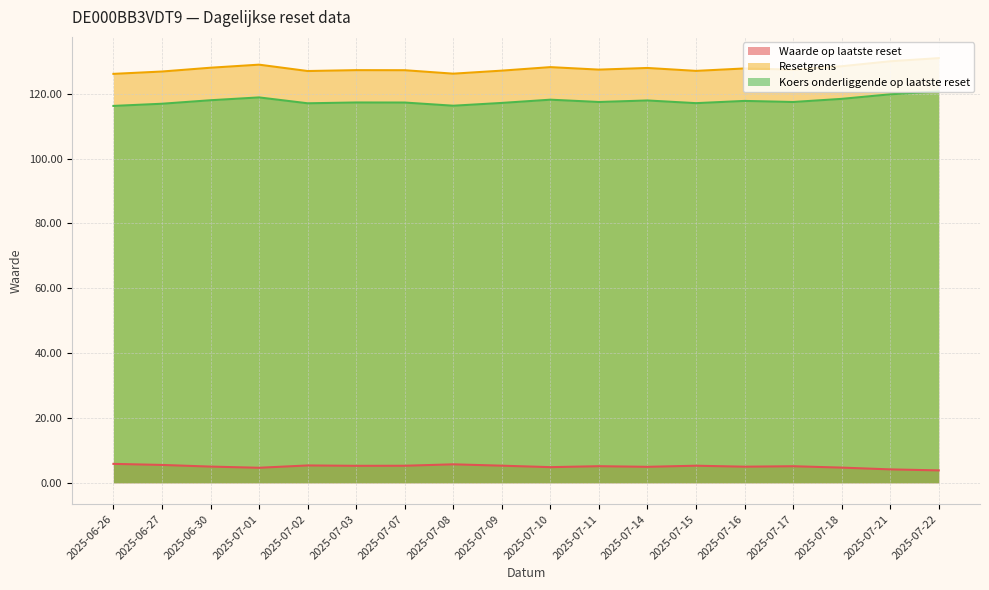

Reading left to right, what are all the values shown in this chart?

Waarde op laatste reset: 2025-06-26=5.8	2025-06-27=5.5	2025-06-30=5.0	2025-07-01=4.7	2025-07-02=5.4	2025-07-03=5.2	2025-07-07=5.3	2025-07-08=5.7	2025-07-09=5.3	2025-07-10=4.8	2025-07-11=5.1	2025-07-14=4.9	2025-07-15=5.3	2025-07-16=5.0	2025-07-17=5.1	2025-07-18=4.7	2025-07-21=4.2	2025-07-22=3.8
Resetgrens: 2025-06-26=126.1	2025-06-27=126.9	2025-06-30=128.0	2025-07-01=129.0	2025-07-02=127.0	2025-07-03=127.3	2025-07-07=127.3	2025-07-08=126.2	2025-07-09=127.1	2025-07-10=128.2	2025-07-11=127.4	2025-07-14=128.0	2025-07-15=127.1	2025-07-16=127.8	2025-07-17=127.4	2025-07-18=128.5	2025-07-21=130.0	2025-07-22=131.0
Koers onderliggende op laatste reset: 2025-06-26=116.2	2025-06-27=116.9	2025-06-30=118.0	2025-07-01=118.9	2025-07-02=117.1	2025-07-03=117.3	2025-07-07=117.3	2025-07-08=116.3	2025-07-09=117.2	2025-07-10=118.2	2025-07-11=117.5	2025-07-14=117.9	2025-07-15=117.1	2025-07-16=117.8	2025-07-17=117.5	2025-07-18=118.4	2025-07-21=119.8	2025-07-22=120.7